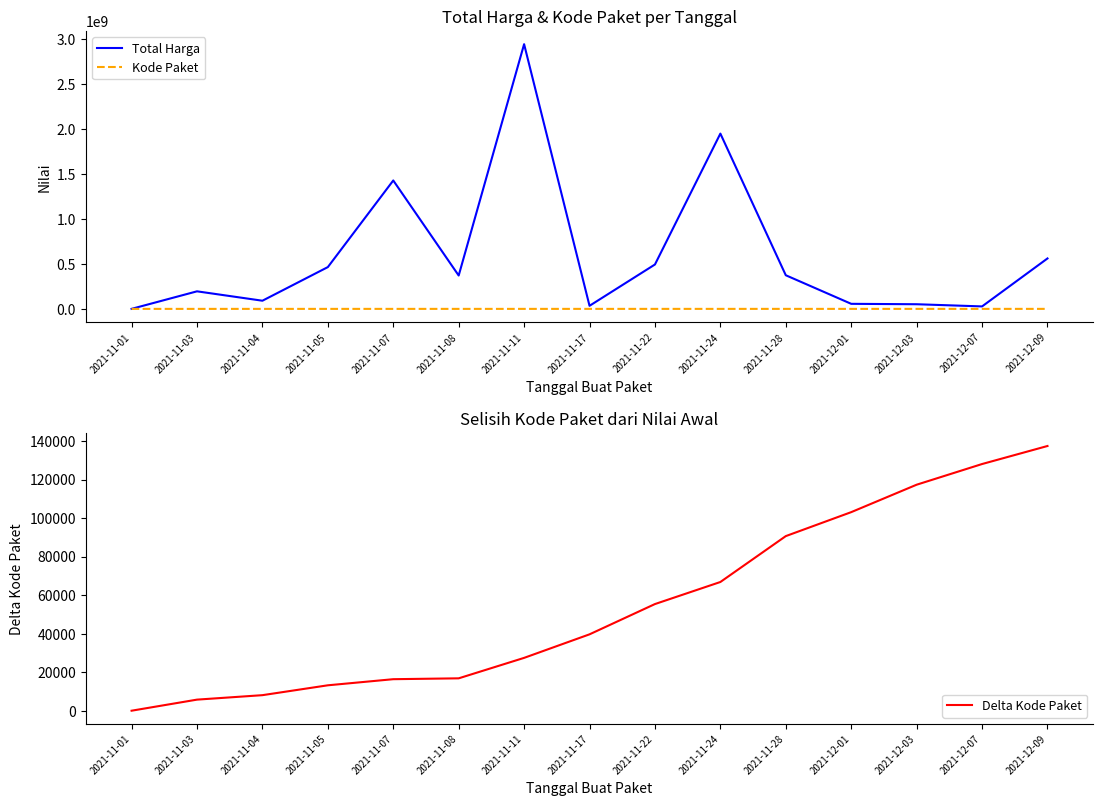

What is the label of the 8th point from the left?

2021-11-17